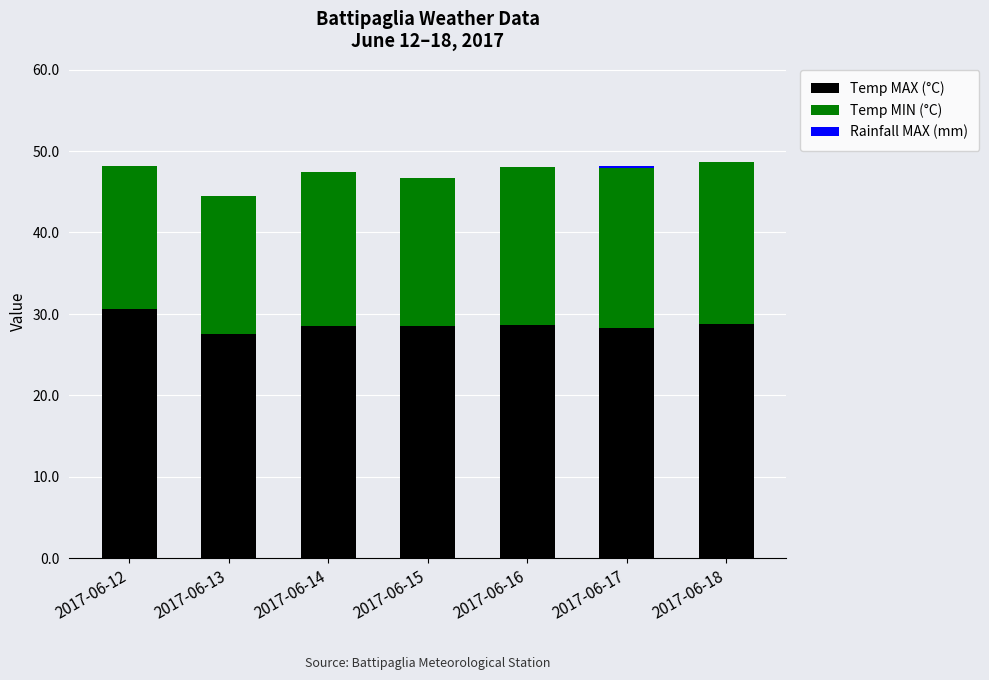

What is the sum of all Temp MAX (°C) values?

200.8